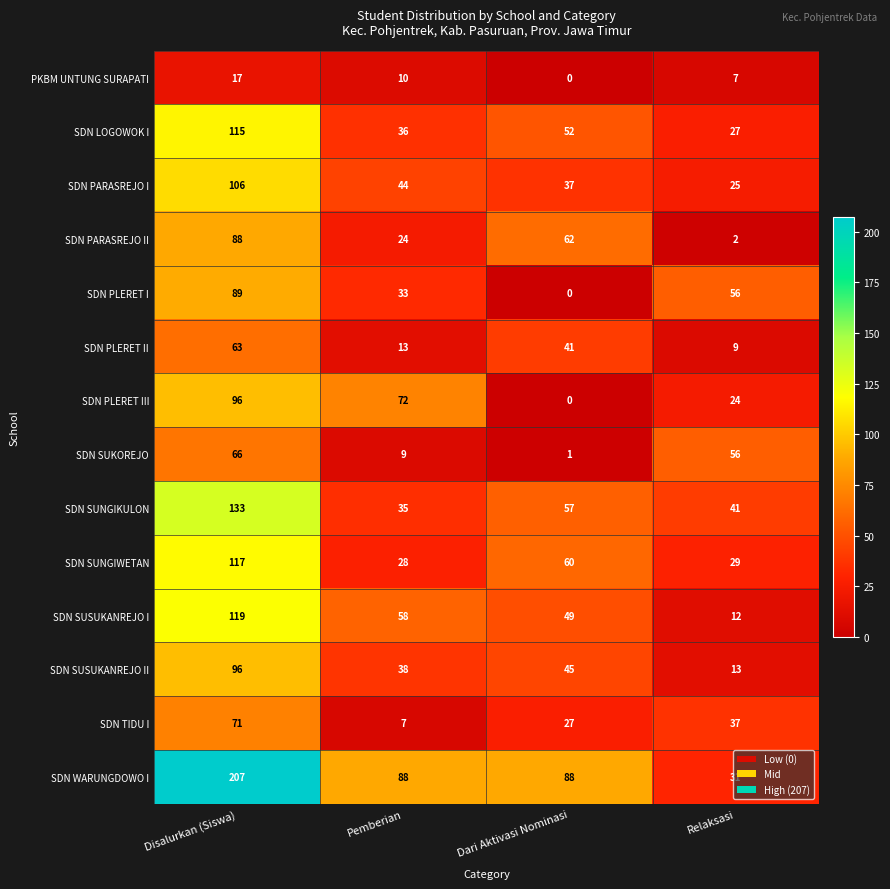

The value of SDN SUNGIKULON at Dari Aktivasi Nominasi is 57. True or false?

True